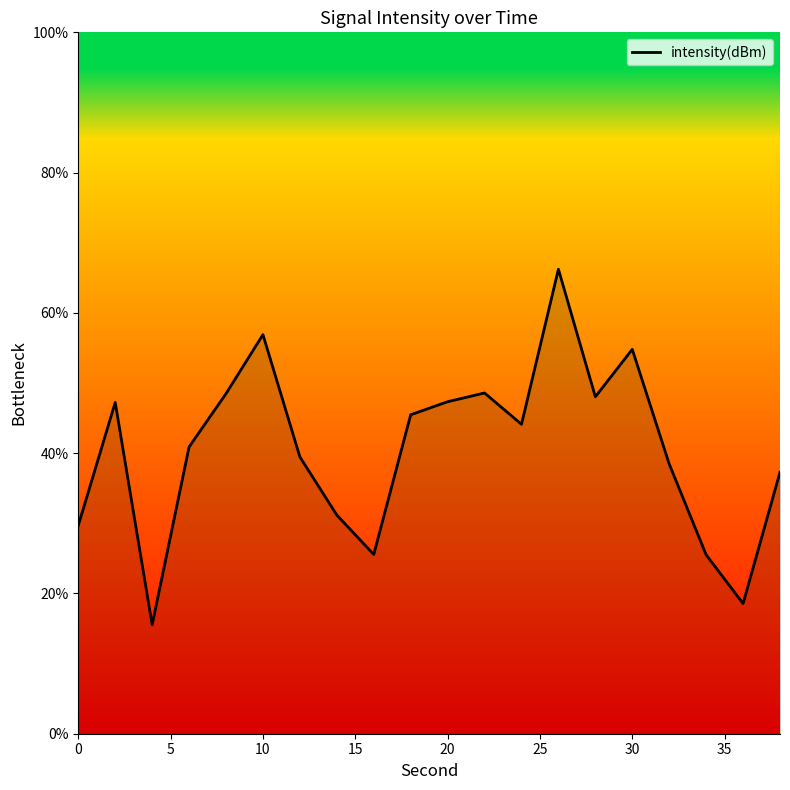

What is the difference between the maximum and minimum values?

50.7